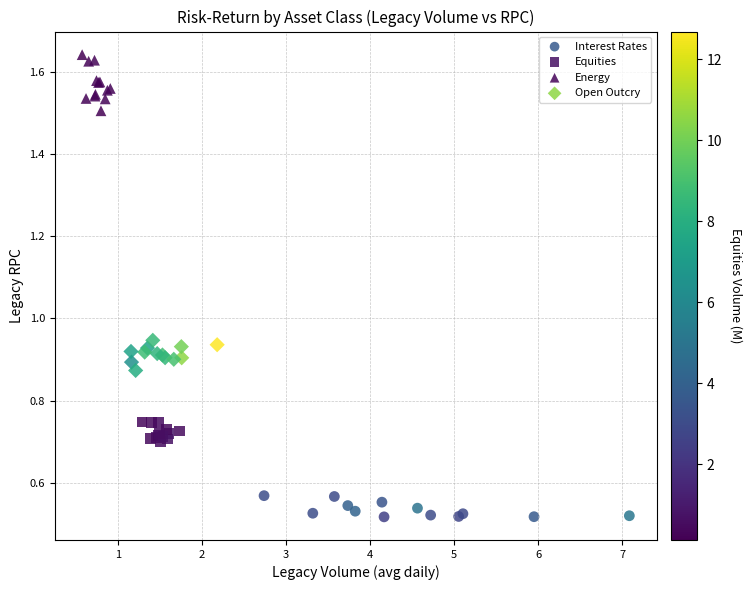

Which series reaches the minimum Y coordinate?

Interest Rates